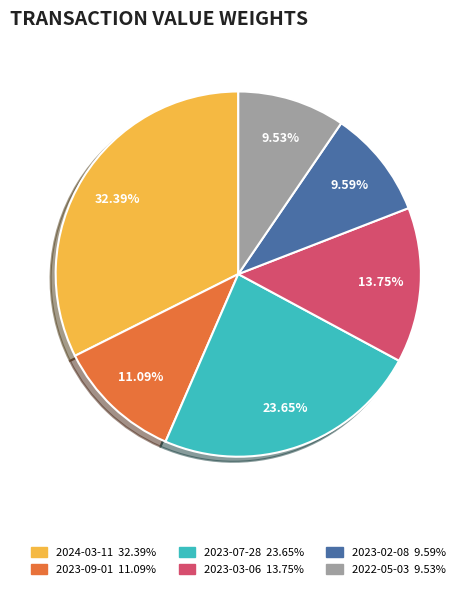

What percentage do 2023-09-01 and 2023-02-08 together represent?

20.7%